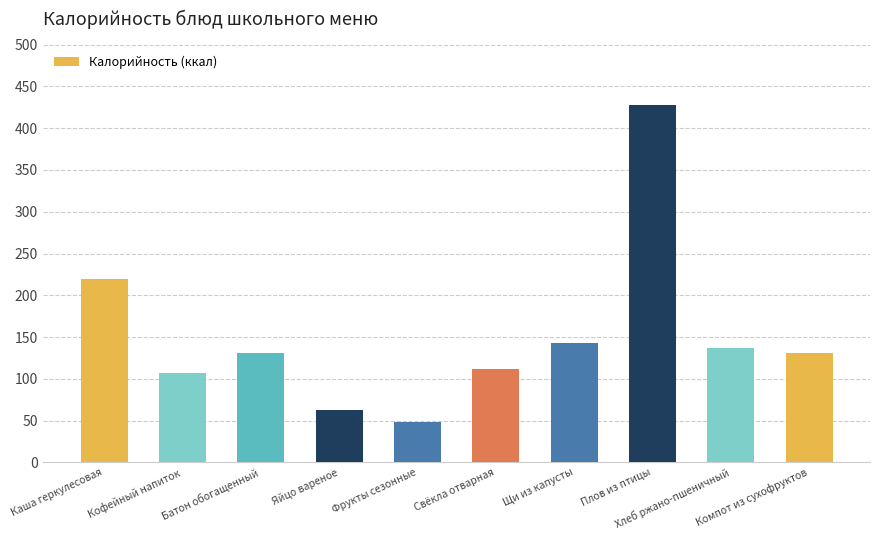

Where does the data first go above 131?

Каша геркулесовая